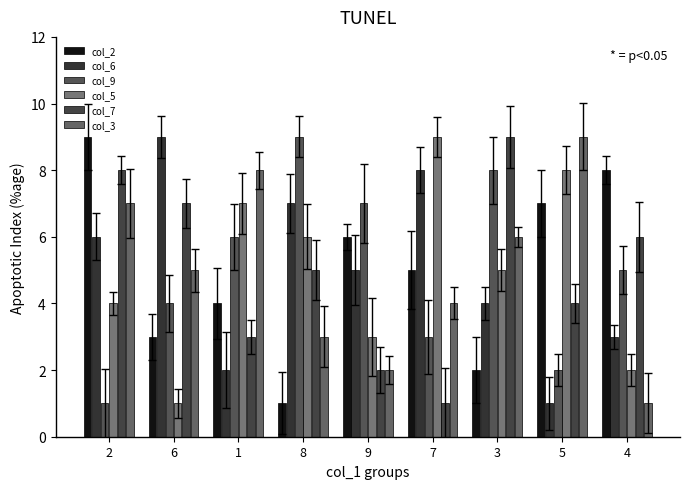

Which series has the largest total across all categories?

col_2